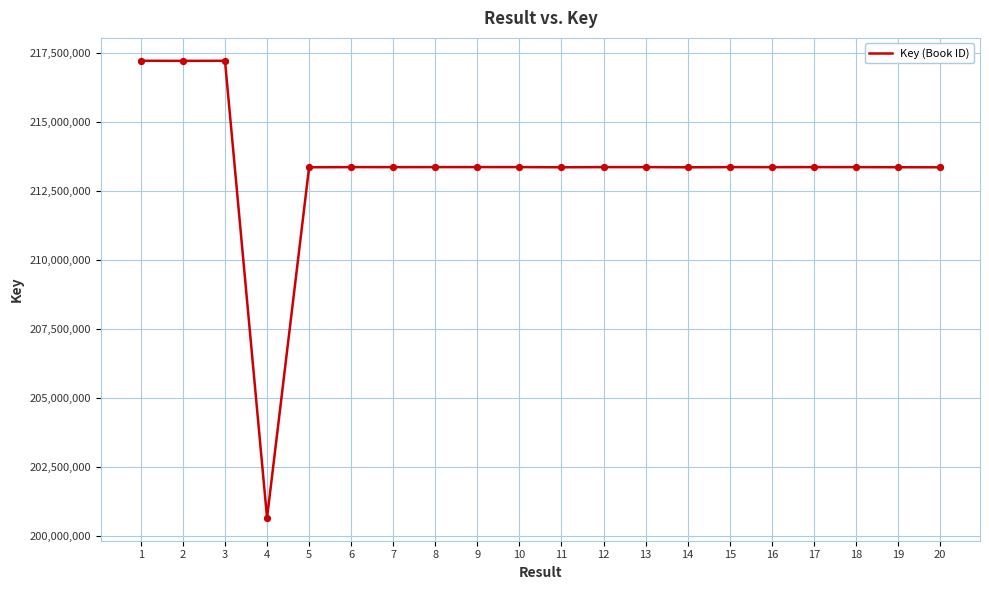

What is the ratio of the value at 19 to the value at 3?

1.0